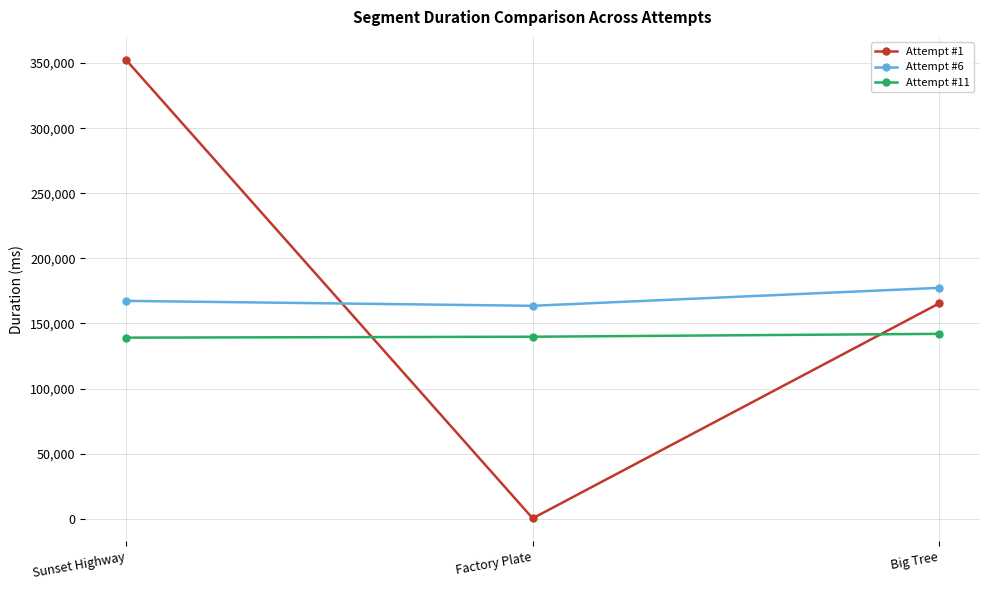

Count the number of categories in the chart.

3